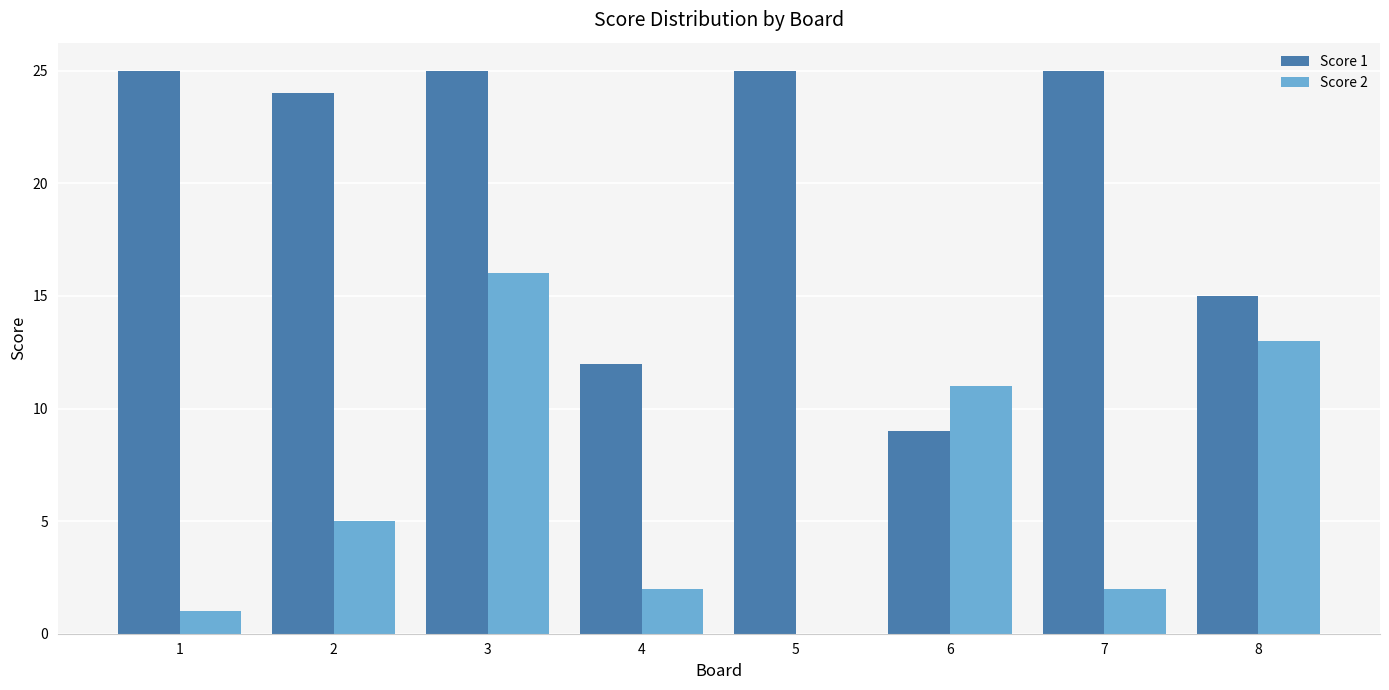

What is the sum of the Score 2 values at 5 and 6?

11